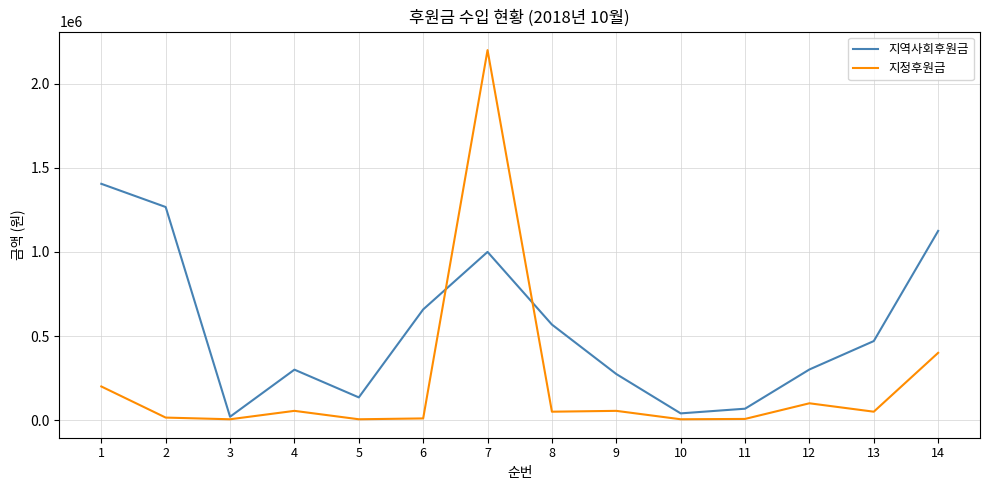

How many lines are shown in the chart?

2